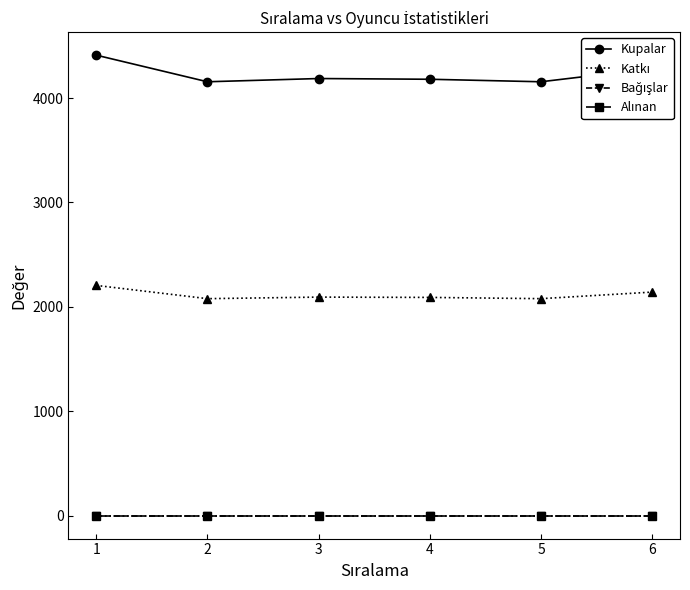

Is this an area chart (filled region under the line)?

No